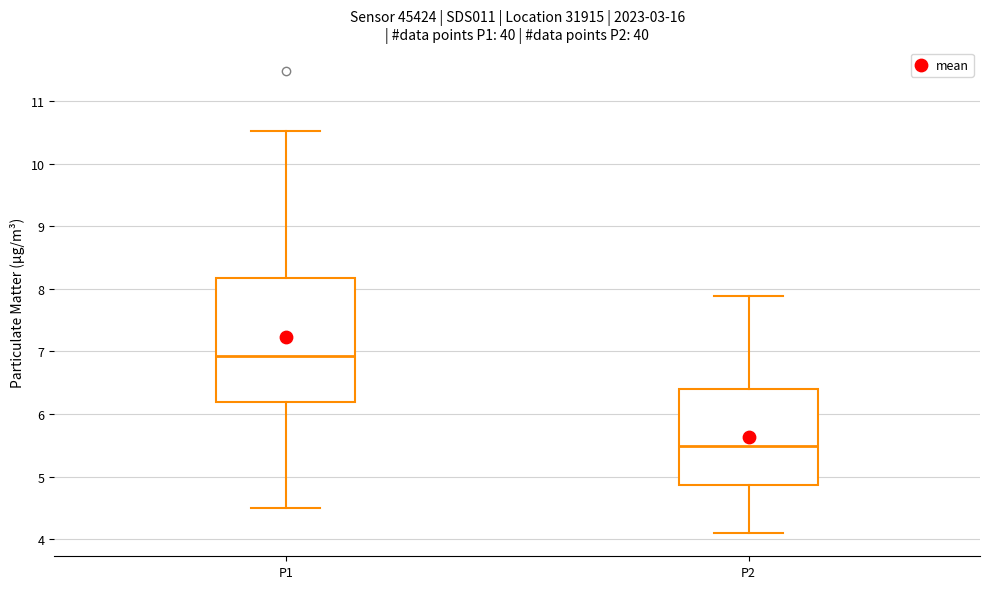

Which box has the highest median line?

P1